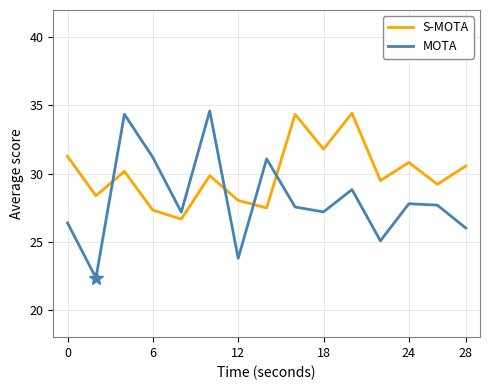

How many times do S-MOTA and MOTA cross each other?

4